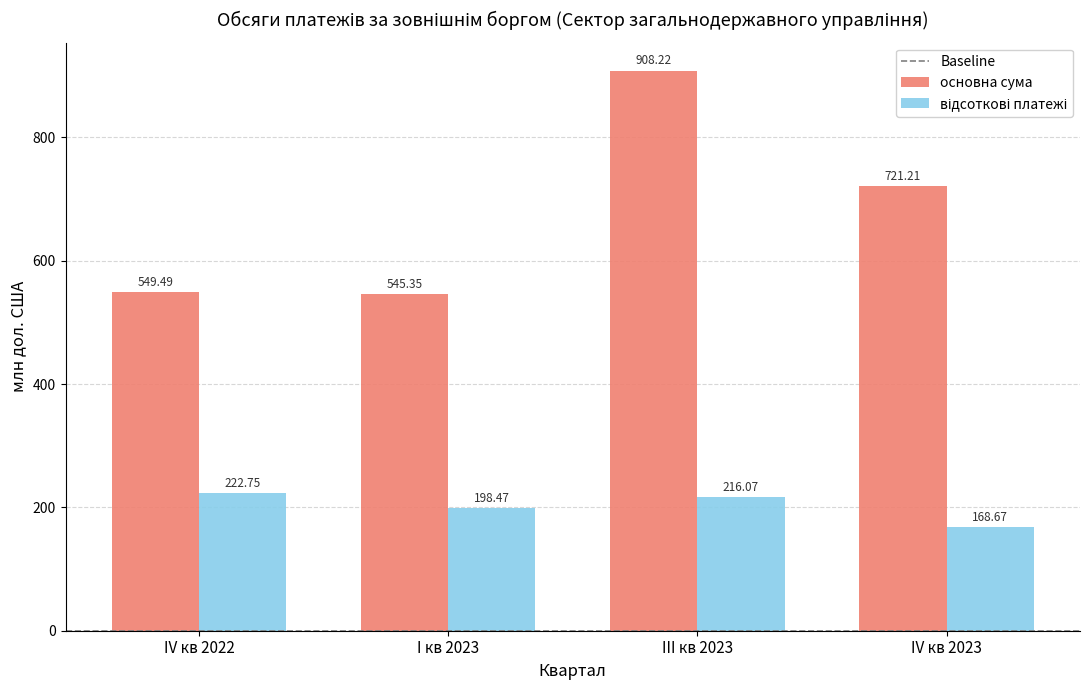

List the labels in order of основна сума value, largest first.

III кв 2023, IV кв 2023, IV кв 2022, I кв 2023